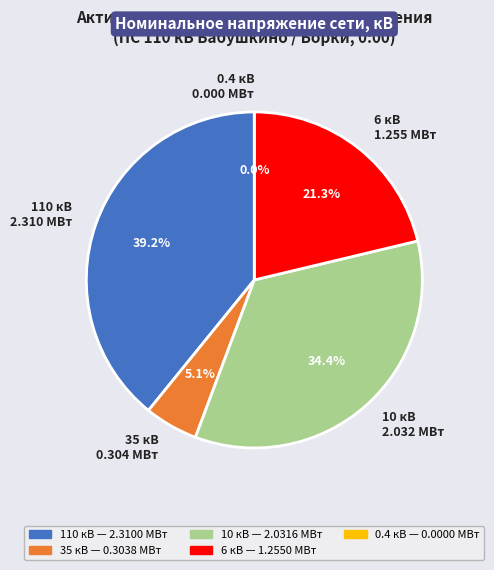

Does any single category account for the majority?

No